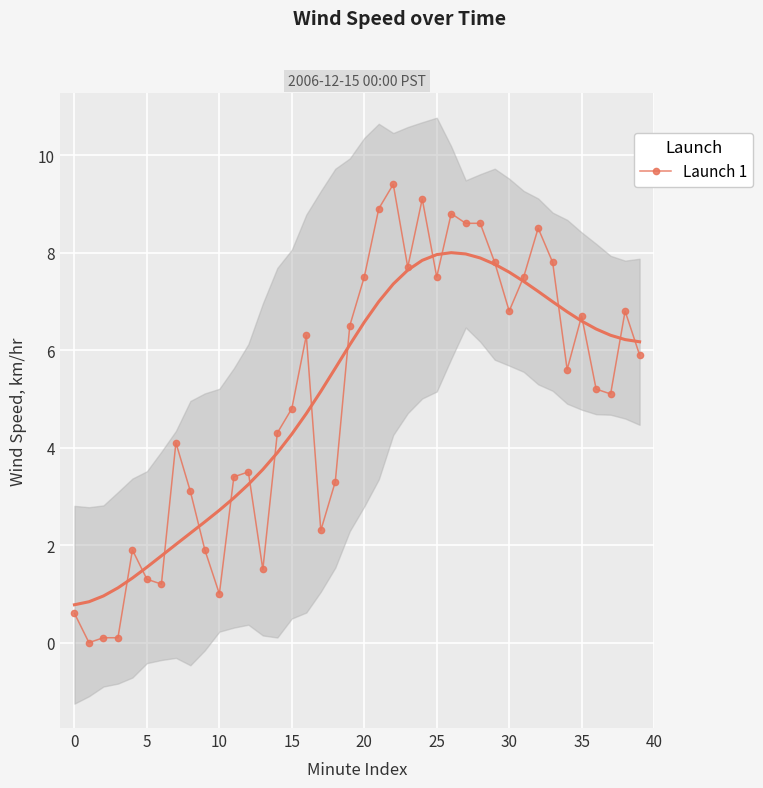

Reading right to left, list all the values displayed in this chart.

5.9	6.8	5.1	5.2	6.7	5.6	7.8	8.5	7.5	6.8	7.8	8.6	8.6	8.8	7.5	9.1	7.7	9.4	8.9	7.5	6.5	3.3	2.3	6.3	4.8	4.3	1.5	3.5	3.4	1.0	1.9	3.1	4.1	1.2	1.3	1.9	0.1	0.1	0.0	0.6